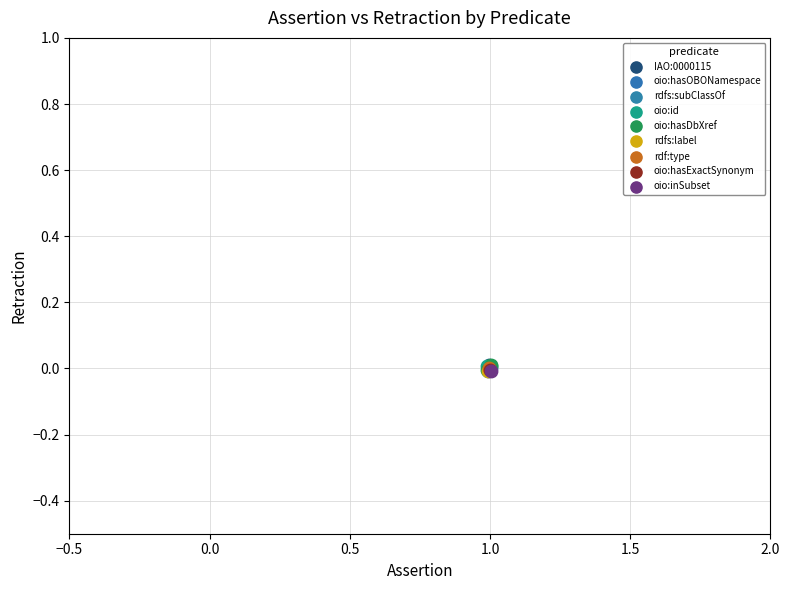

What are all the series names shown in the legend?

IAO:0000115, oio:hasOBONamespace, rdfs:subClassOf, oio:id, oio:hasDbXref, rdfs:label, rdf:type, oio:hasExactSynonym, oio:inSubset